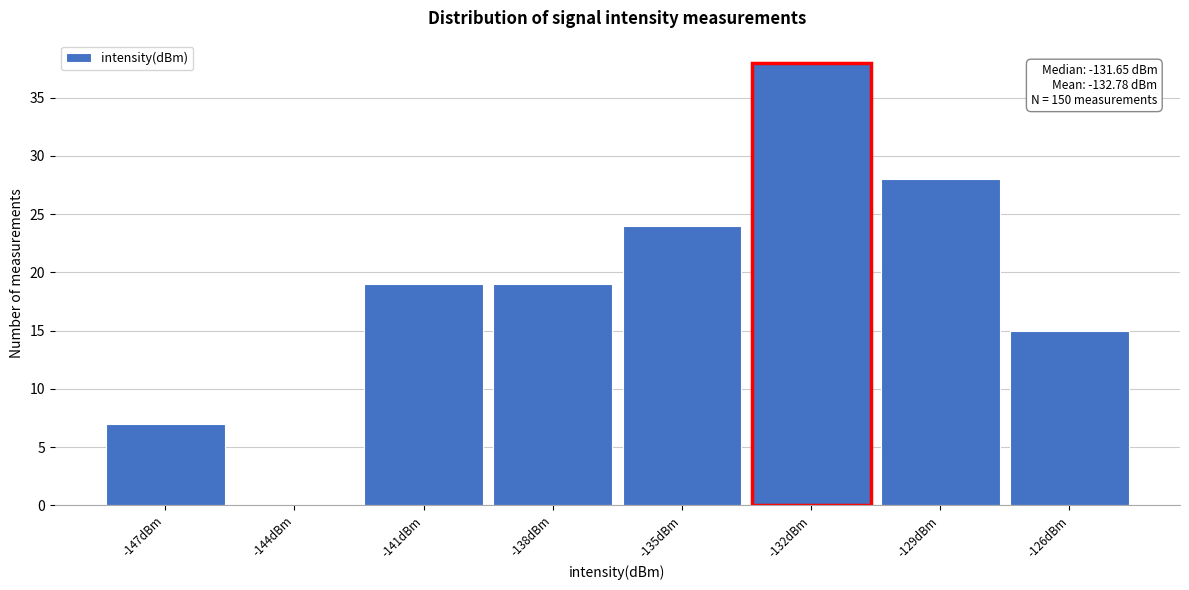

Reading right to left, transcribe all the data shown in this chart.

-126dBm=15	-129dBm=28	-132dBm=38	-135dBm=24	-138dBm=19	-141dBm=19	-144dBm=0	-147dBm=7